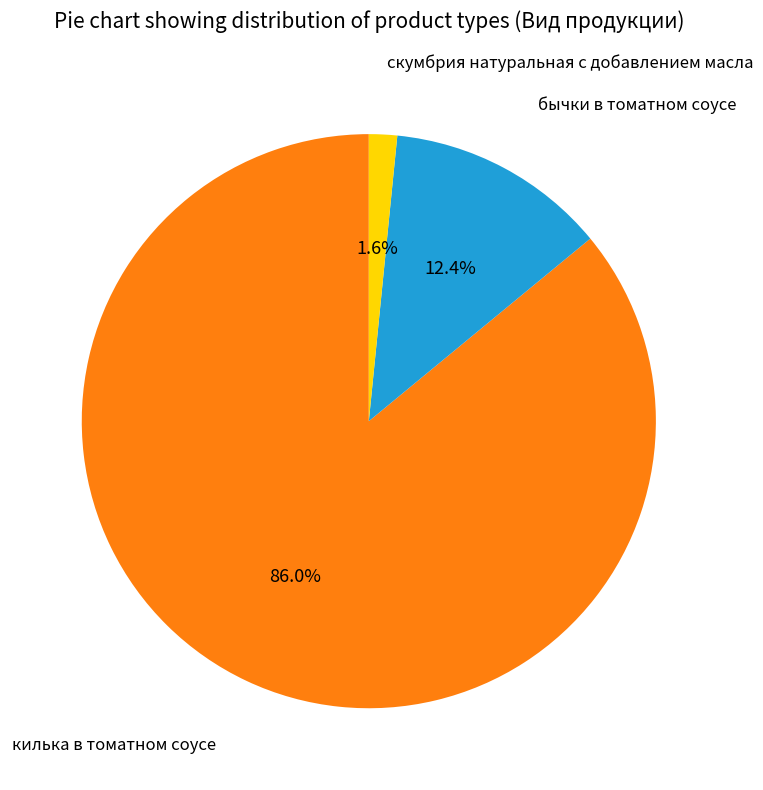

Which category accounts for the majority?

килька в томатном соусе